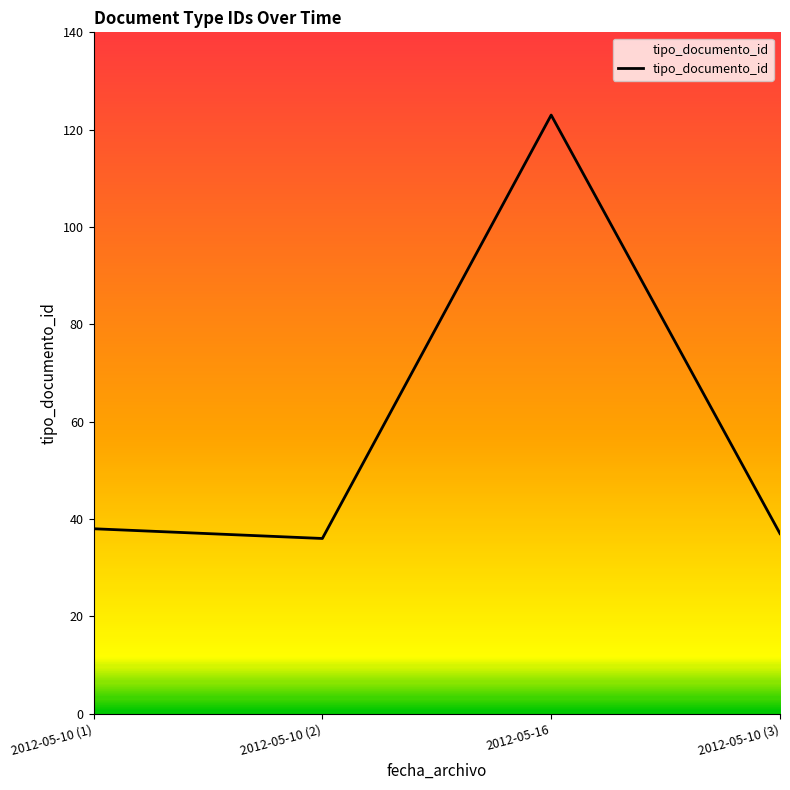

What is the greatest value displayed?

123